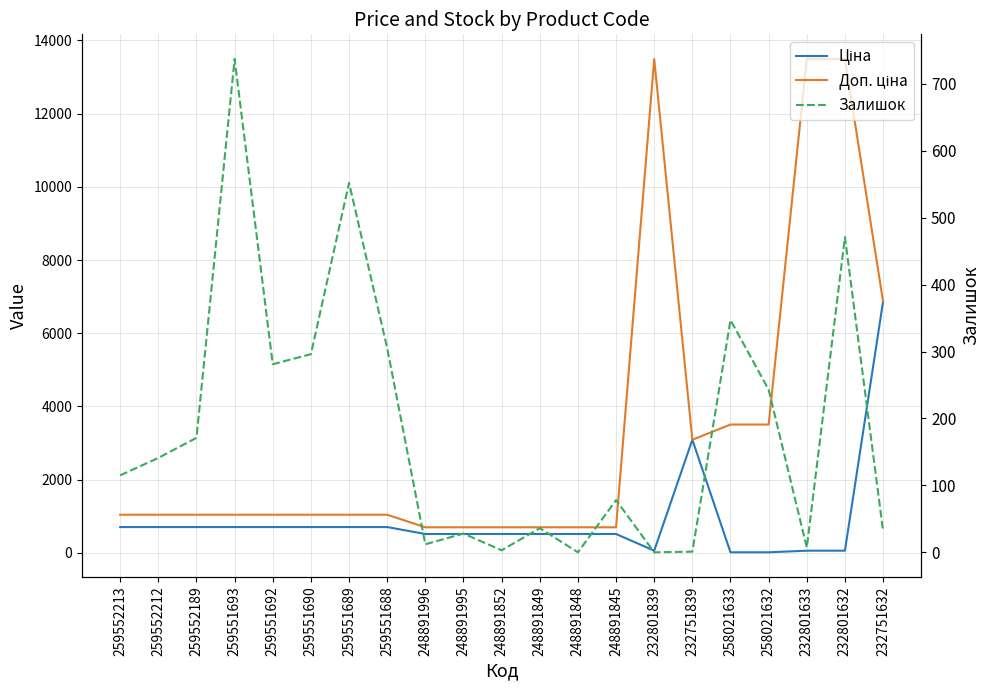

What is the sum of the Доп. ціна values at 258021633 and 259551689?

4548.0